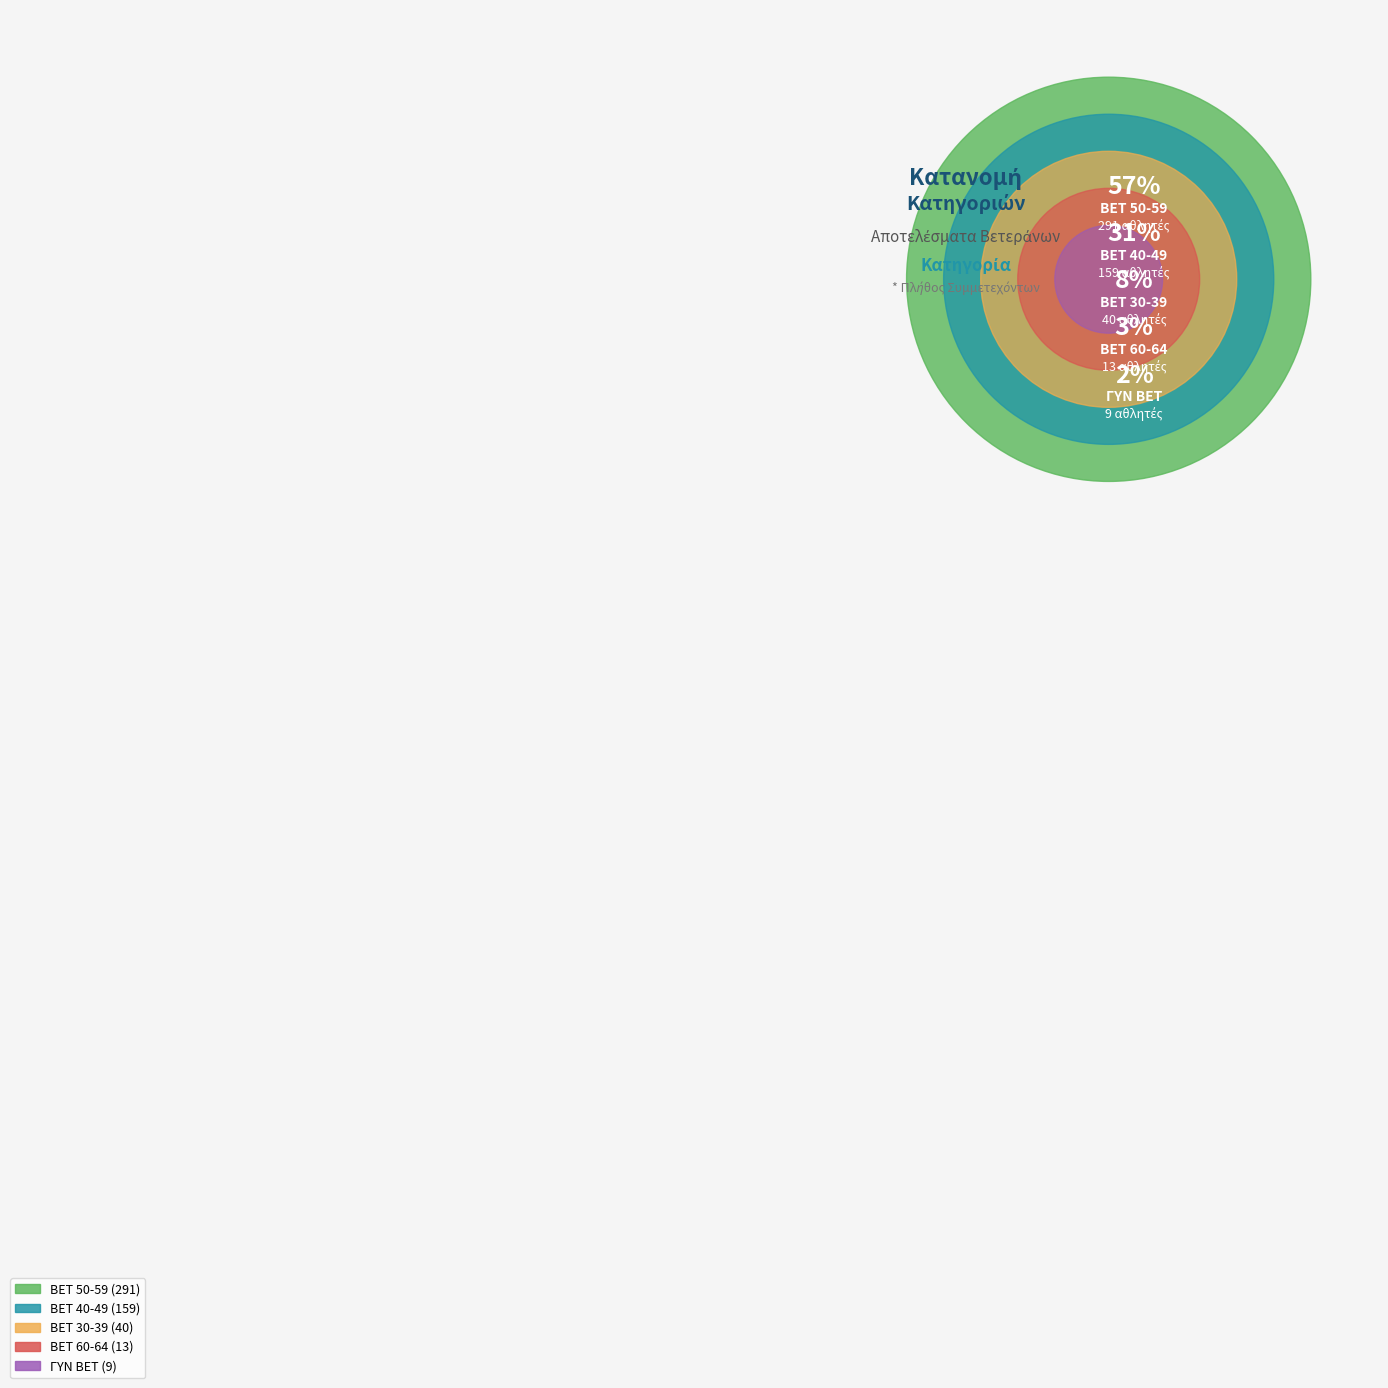

To the nearest percent, what is the difference between the BET 30-39 and ΓΥΝ BET slice percentages?

6%